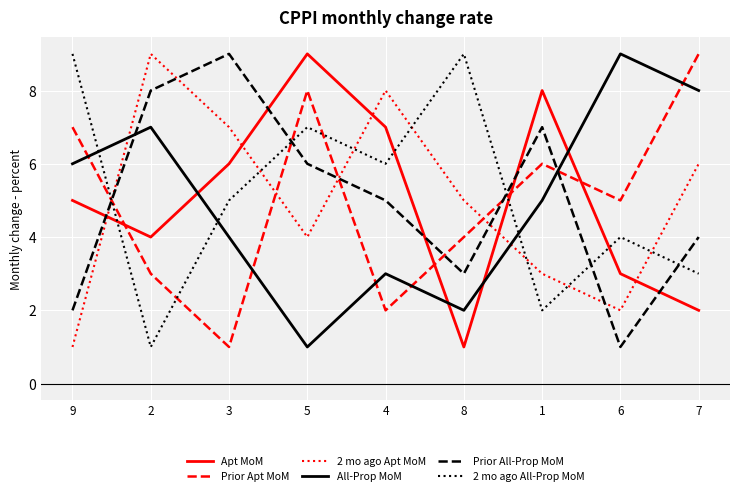

At which category is the sum across all series the highest?

5